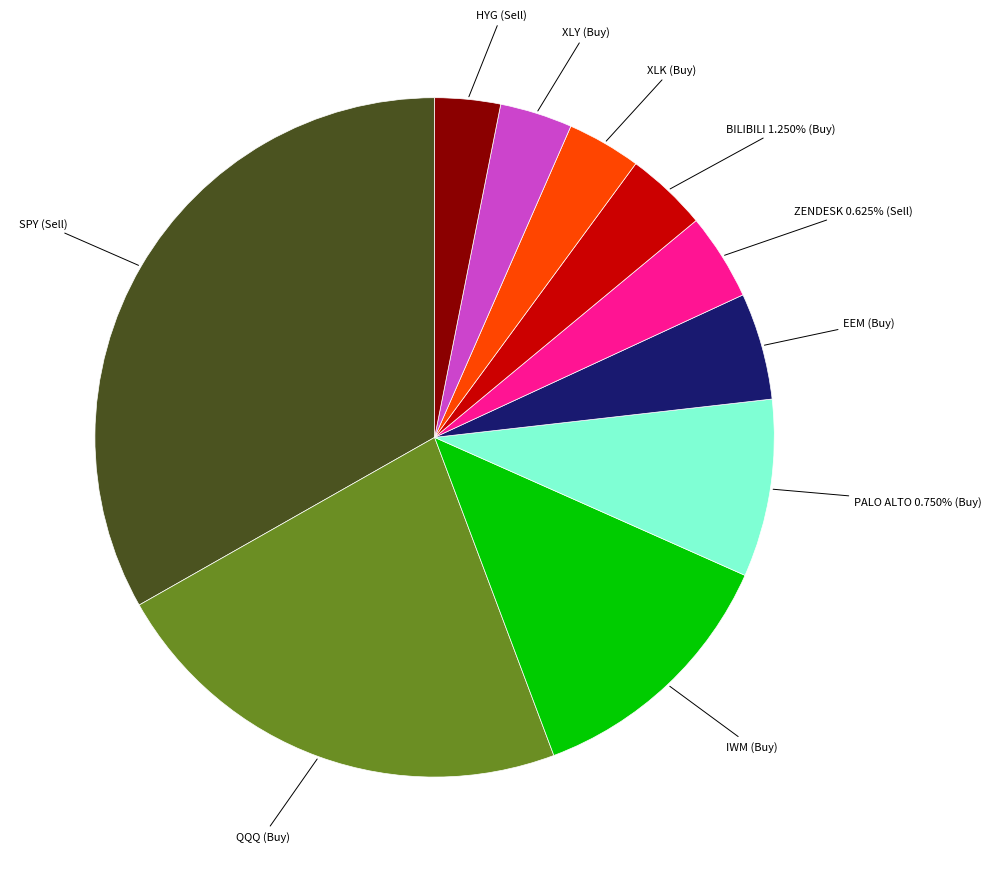

Count the number of slices in the pie.

10